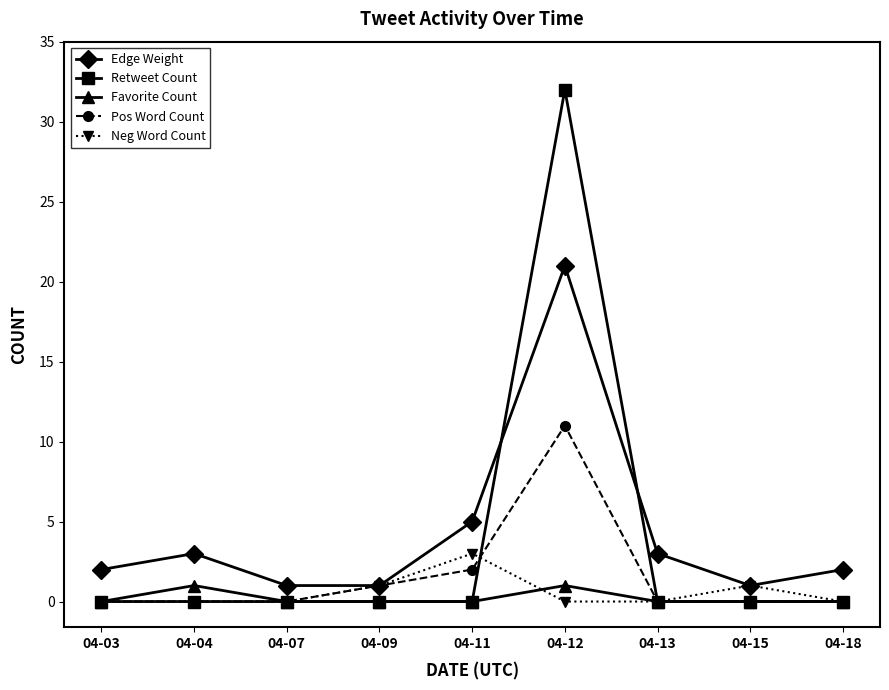

Reading right to left, transcribe all the data shown in this chart.

Edge Weight: 04-18=2	04-15=1	04-13=3	04-12=21	04-11=5	04-09=1	04-07=1	04-04=3	04-03=2
Retweet Count: 04-18=0	04-15=0	04-13=0	04-12=32	04-11=0	04-09=0	04-07=0	04-04=0	04-03=0
Favorite Count: 04-18=0	04-15=0	04-13=0	04-12=1	04-11=0	04-09=0	04-07=0	04-04=1	04-03=0
Pos Word Count: 04-18=0	04-15=0	04-13=0	04-12=11	04-11=2	04-09=1	04-07=0	04-04=0	04-03=0
Neg Word Count: 04-18=0	04-15=1	04-13=0	04-12=0	04-11=3	04-09=1	04-07=0	04-04=0	04-03=0